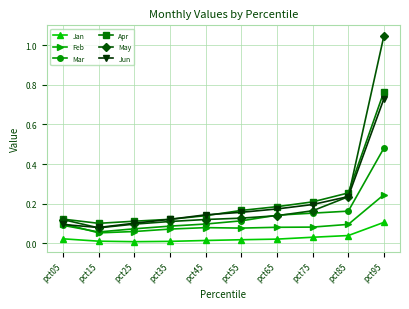

What is the total value across all series at pct05?

0.6